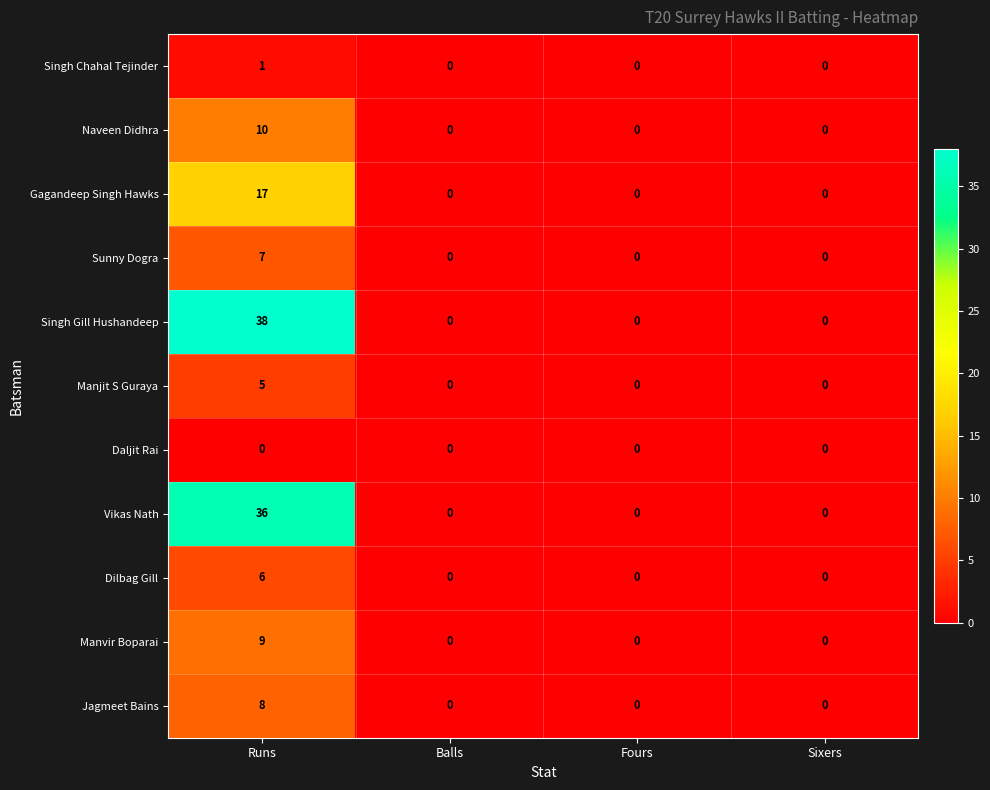

What is the maximum value shown in the chart?

38